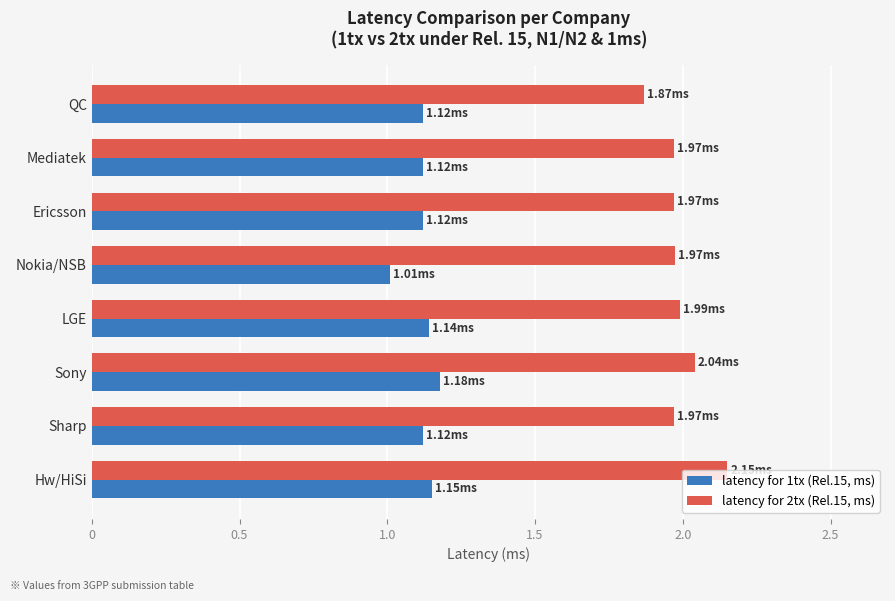

What are all the series names shown in the legend?

latency for 1tx (Rel.15, ms), latency for 2tx (Rel.15, ms)